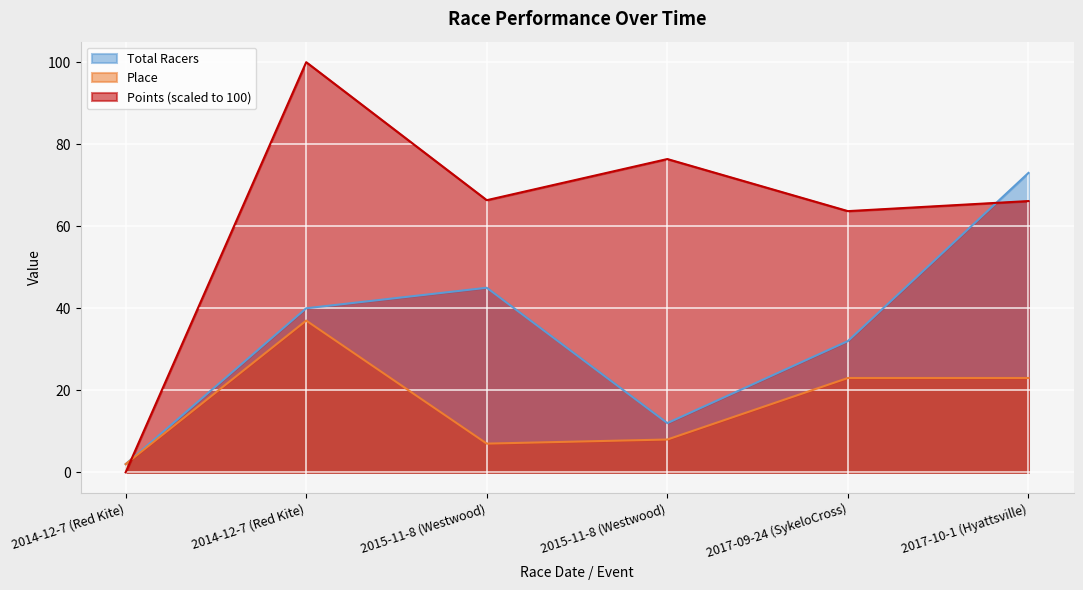

At which category does Points reach its first local peak?

2014-12-7 (Red Kite)